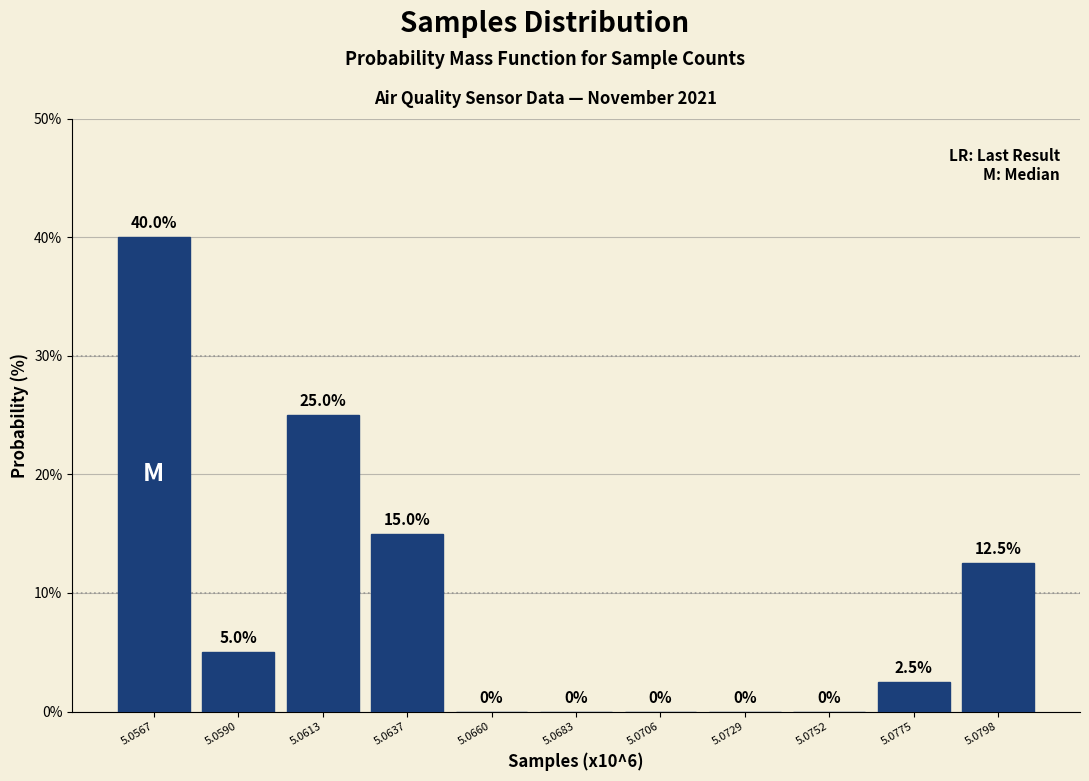

Reading right to left, extract all data points from this chart.

5.0798=12.5	5.0775=2.5	5.0752=0.0	5.0729=0.0	5.0706=0.0	5.0683=0.0	5.0660=0.0	5.0637=15.0	5.0613=25.0	5.0590=5.0	5.0567=40.0